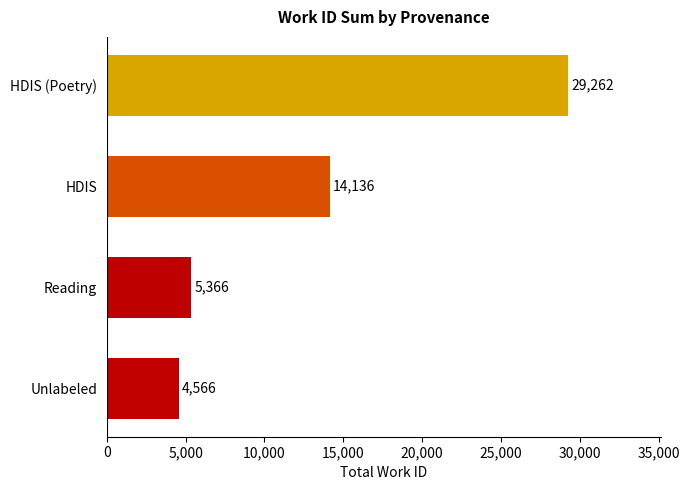

Rank the categories by value from lowest to highest.

Unlabeled, Reading, HDIS, HDIS (Poetry)